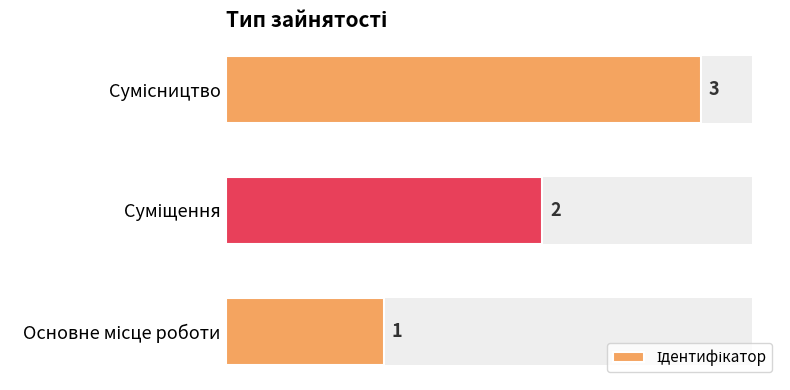

Count the values in the range 1 to 3.

3